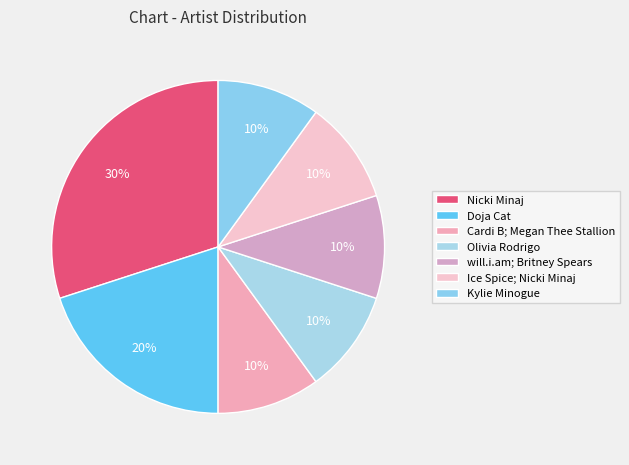

To the nearest percent, what is the average slice percentage?

14%